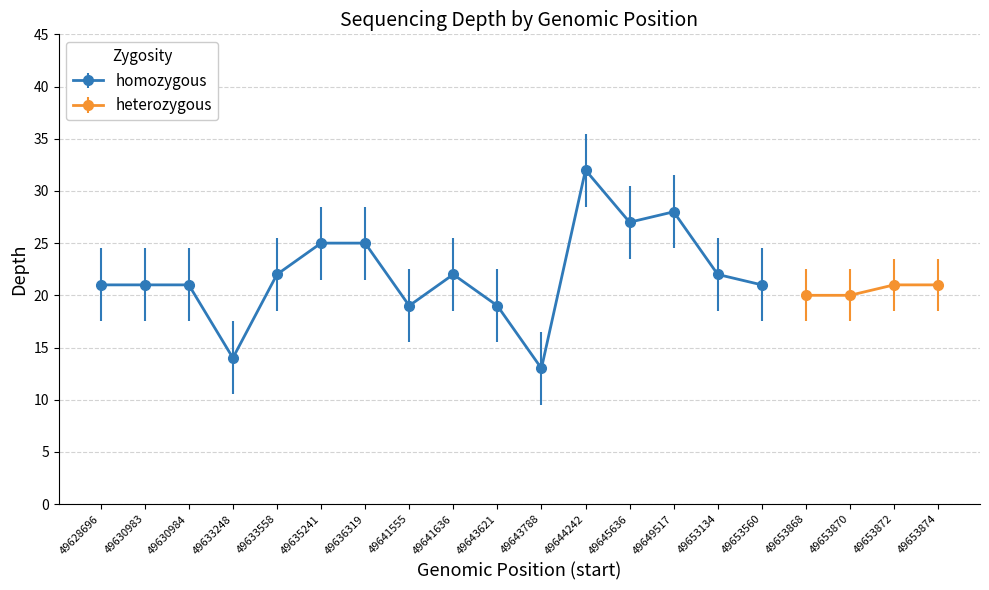

Reading left to right, extract all data points from this chart.

49628696=21	49630983=21	49630984=21	49633248=14	49633558=22	49635241=25	49636319=25	49641555=19	49641636=22	49643621=19	49643788=13	49644242=32	49645636=27	49649517=28	49653134=22	49653560=21